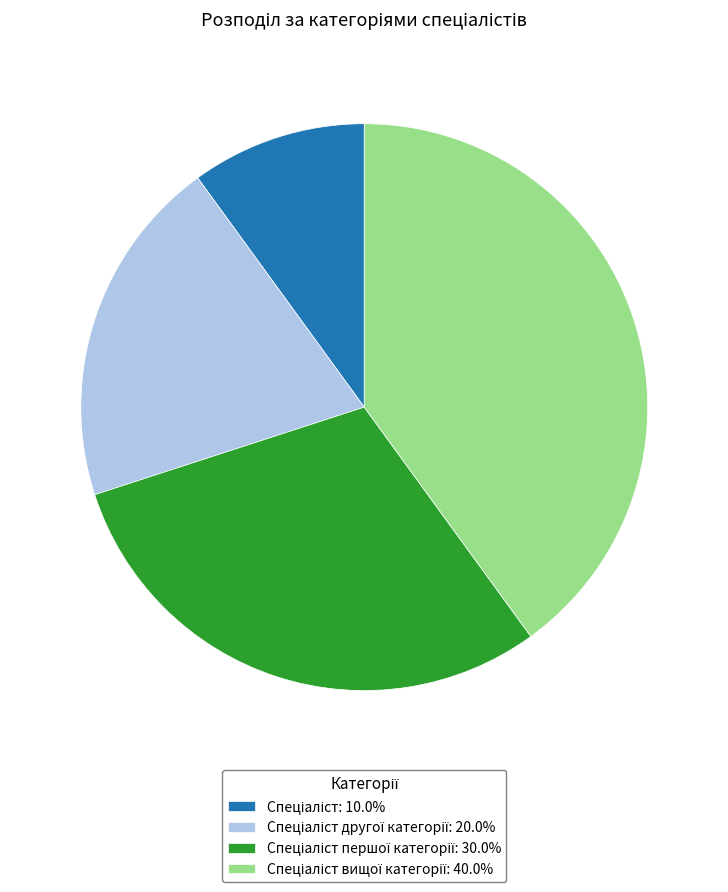

Does any single category account for the majority?

No